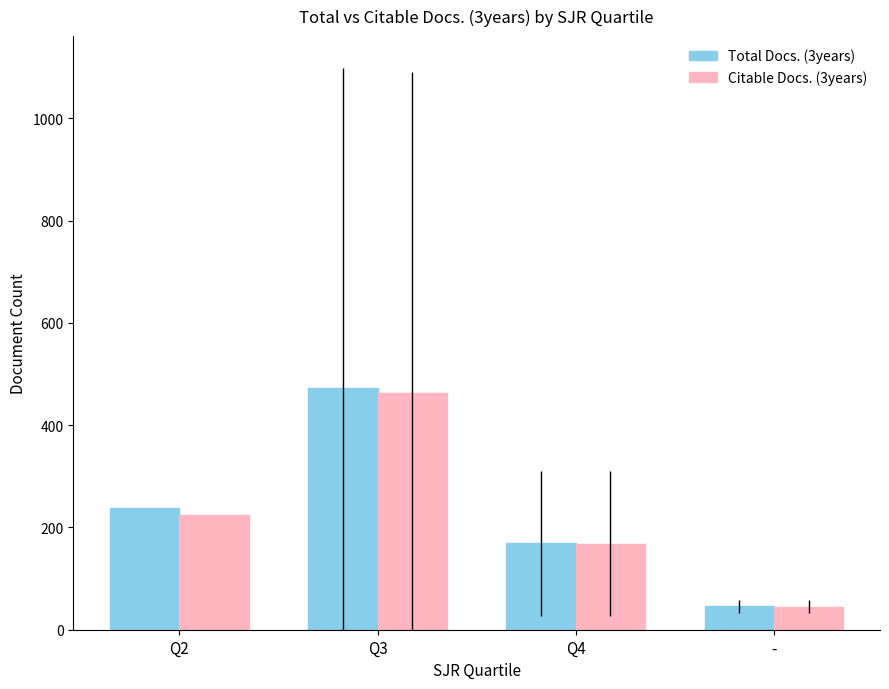

The Total Docs. (3years) series shows 472.6 at Q3. True or false?

True